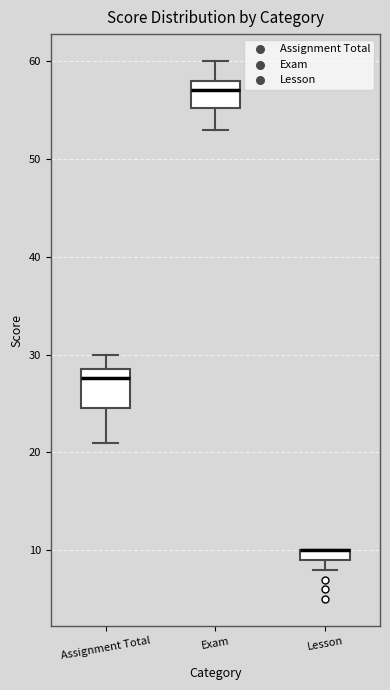

Comparing the boxes themselves (not the whiskers), which one is the tallest?

Assignment Total